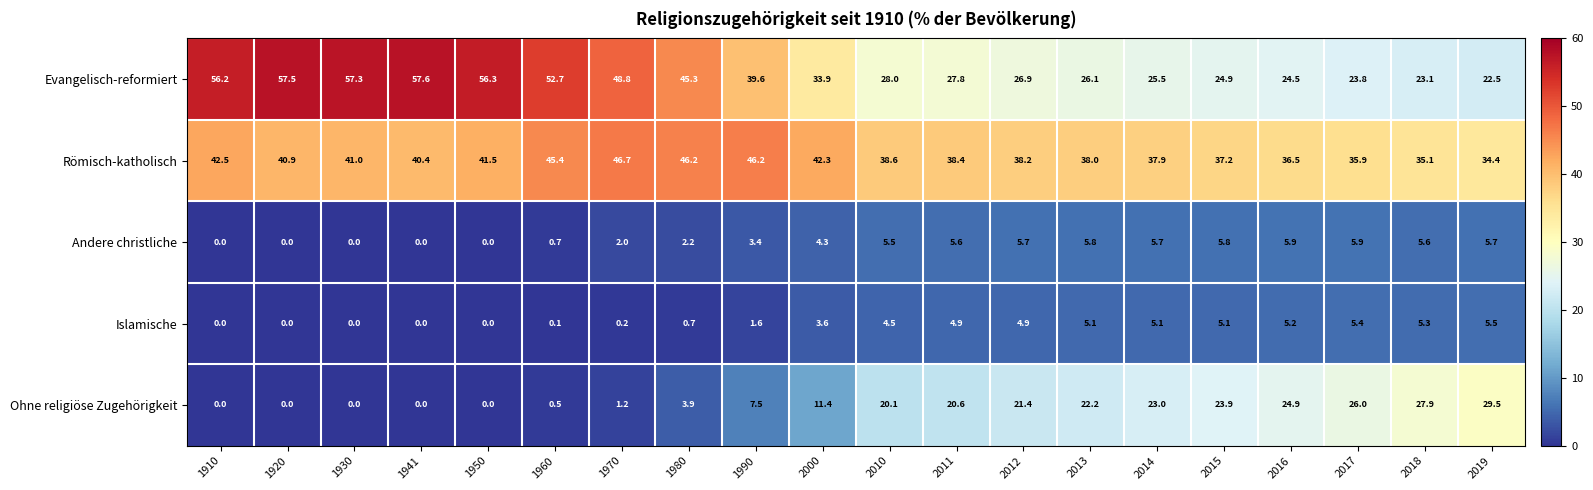

What is the difference between the maximum and minimum values in the Ohne religiöse Zugehörigkeit series?

29.5